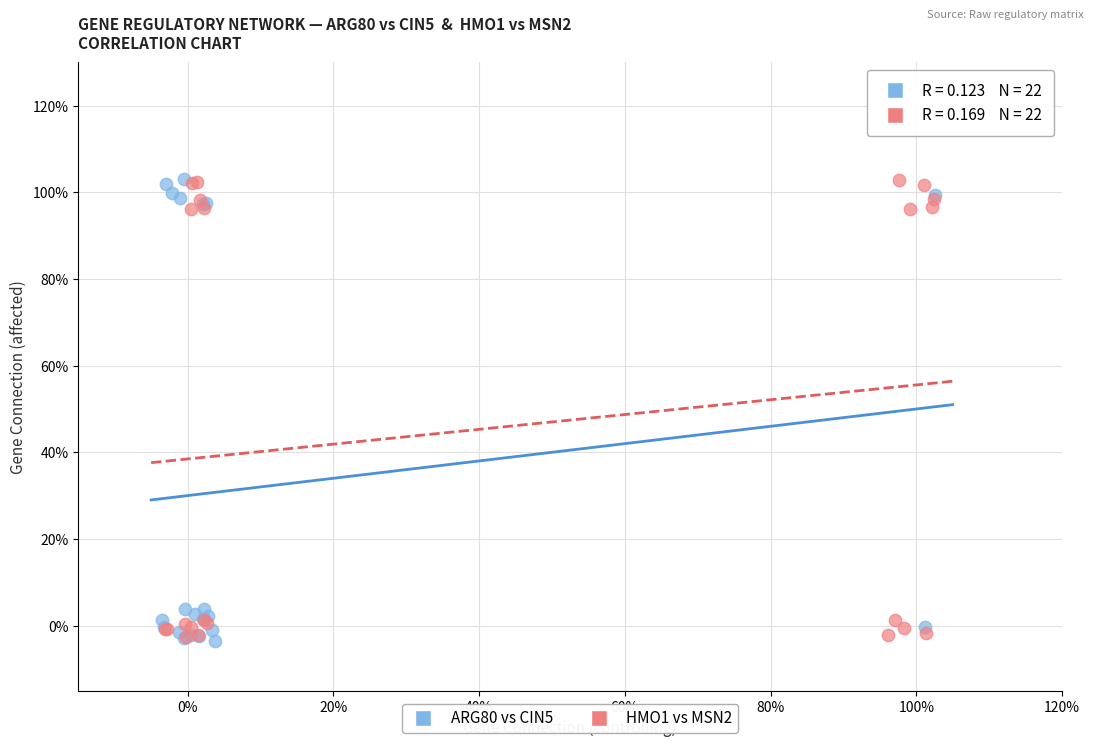

What are all the series names shown in the legend?

ARG80 vs CIN5, HMO1 vs MSN2